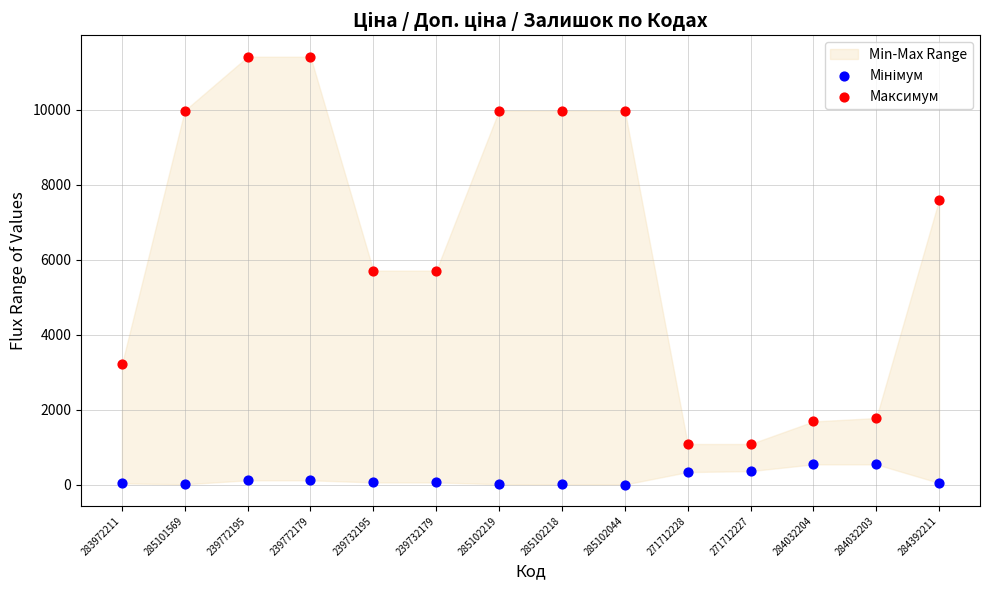

Which series has the largest Y range (max minus min)?

Максимум